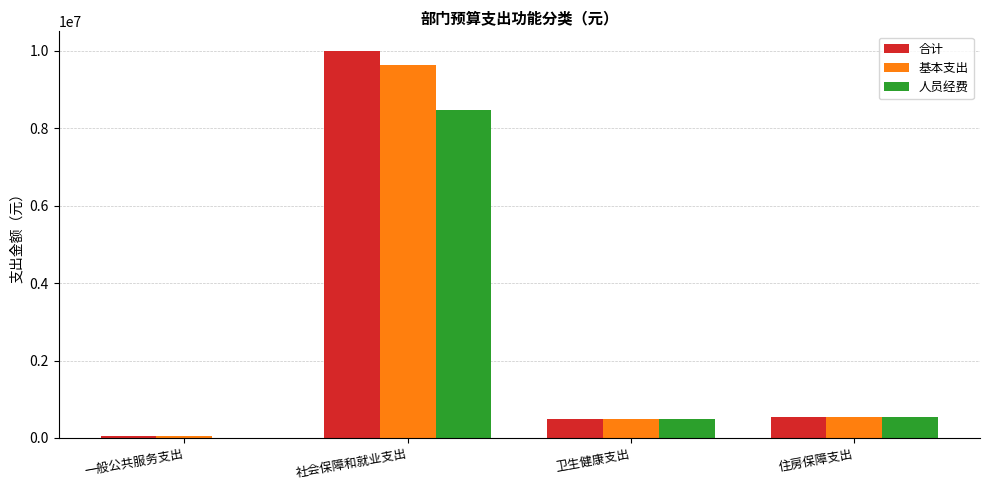

Read the 人员经费 value at 卫生健康支出.

477578.9